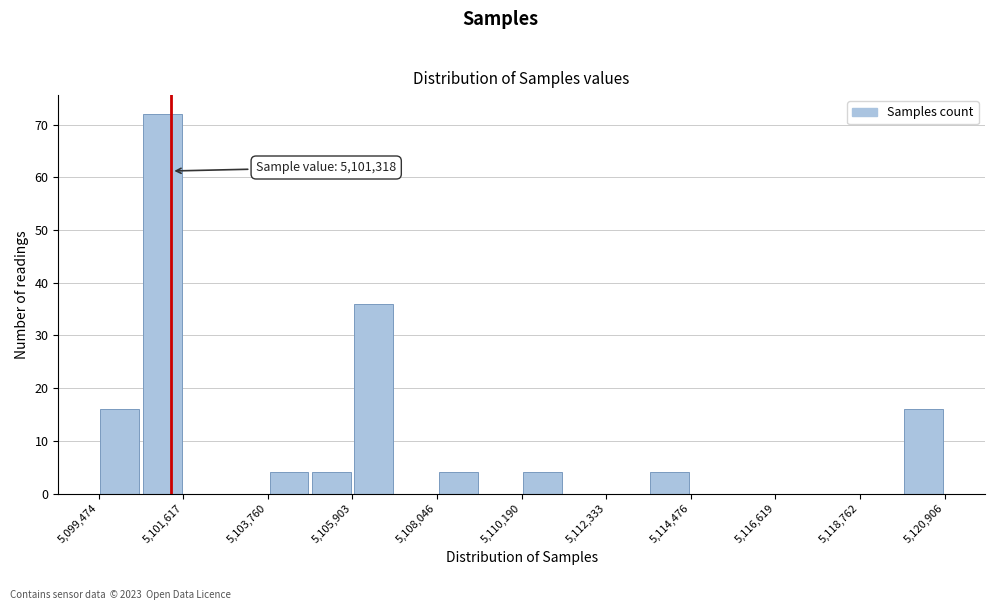

Read against the x-axis, roughly where is the centre of the tallest bar?

5101000